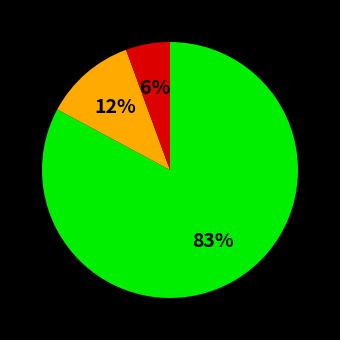

Is there a majority slice in this chart?

Yes